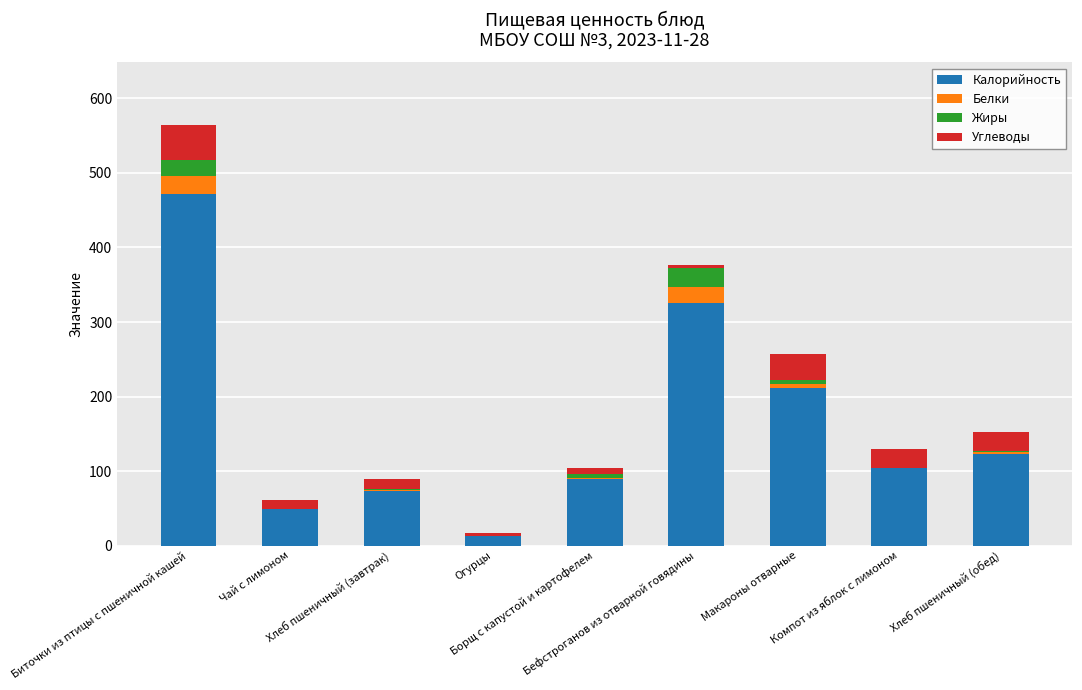

What is the sum of all Калорийность values?

1458.5